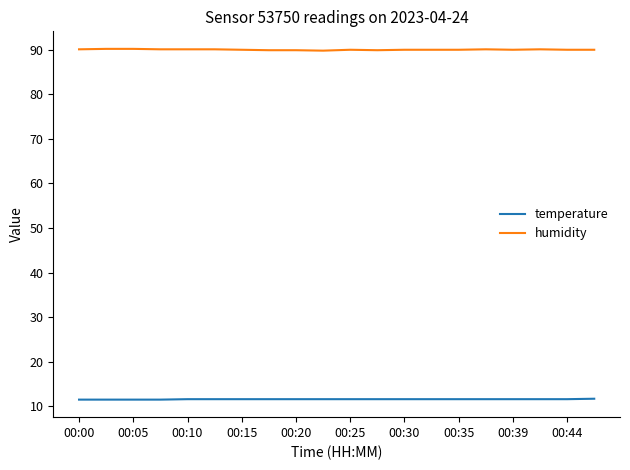

What is the average value of the humidity series?

90.0